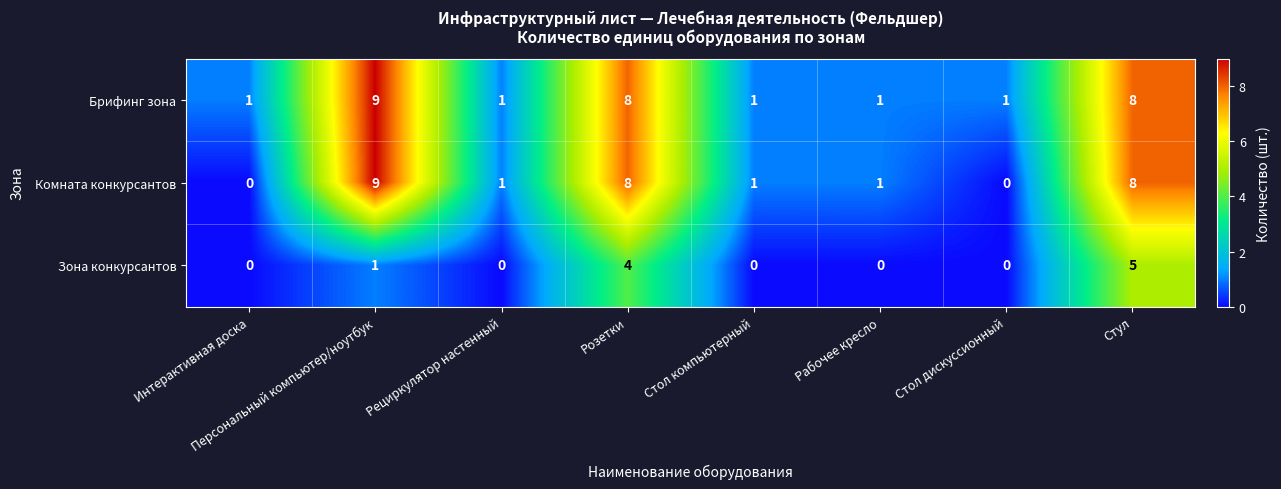

At which category does the chart reach its peak across all series?

Персональный компьютер/ноутбук